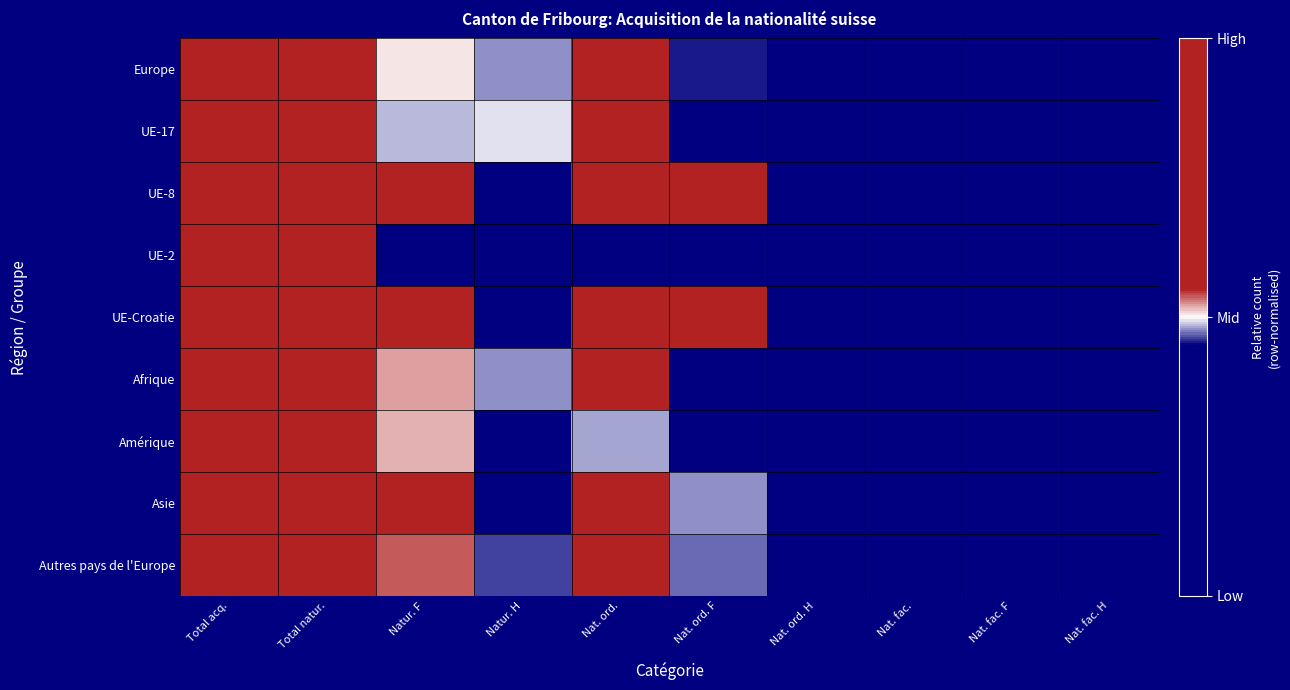

How many distinct data groups are displayed?

9